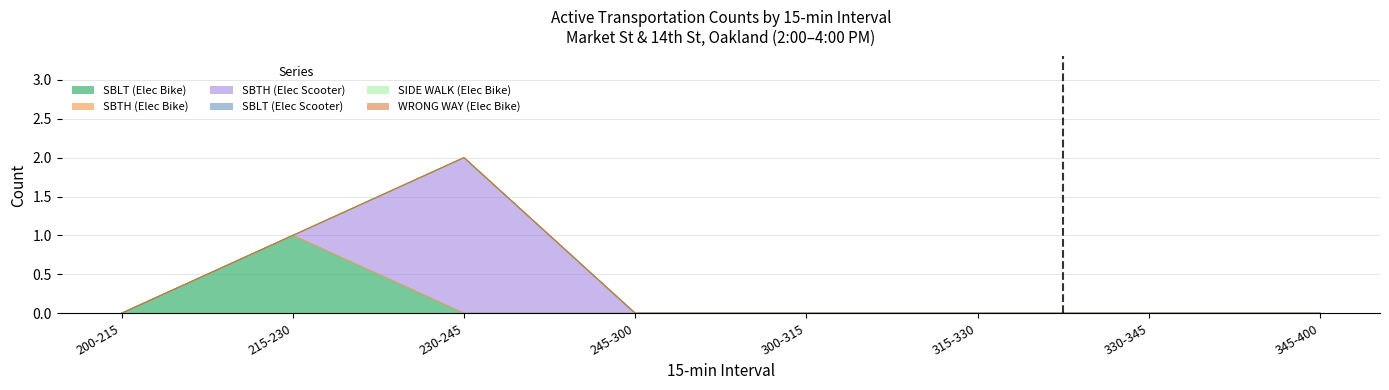

What is the total value across all series at 230-245?

2